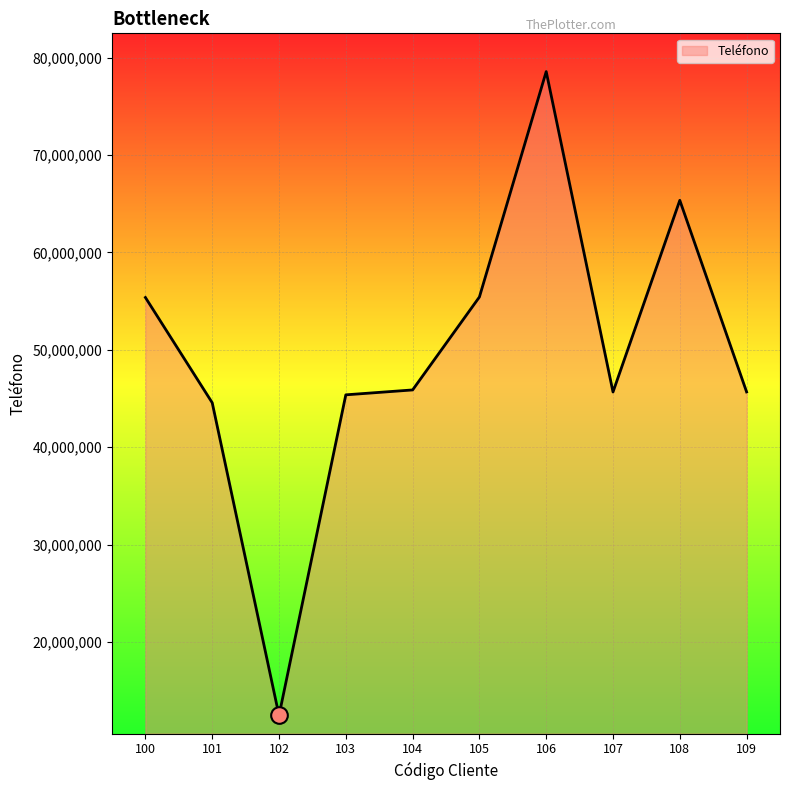

What is the minimum value shown in the chart?

12453698